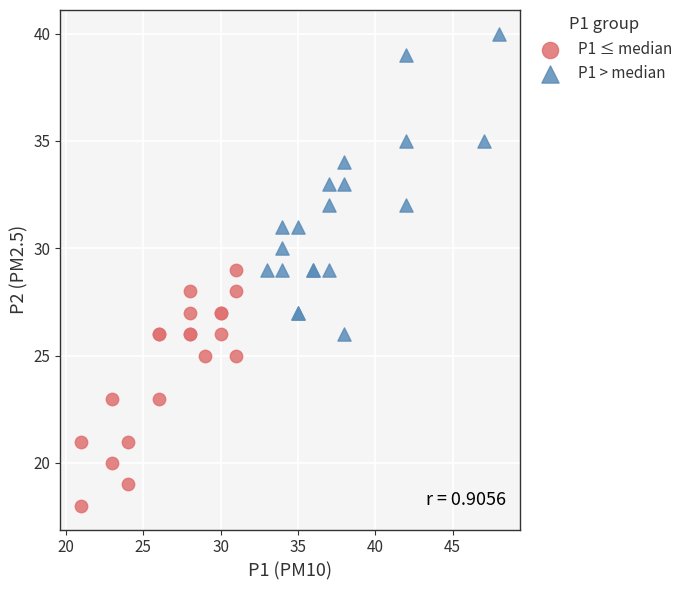

Which series has the largest Y range (max minus min)?

P1 > median